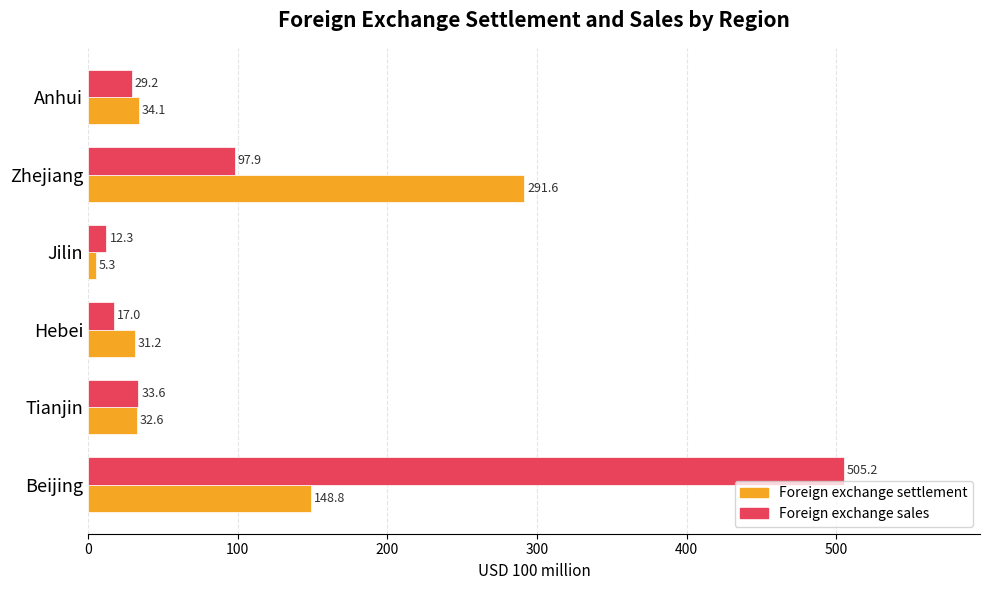

Which series has the largest total across all categories?

Foreign exchange sales